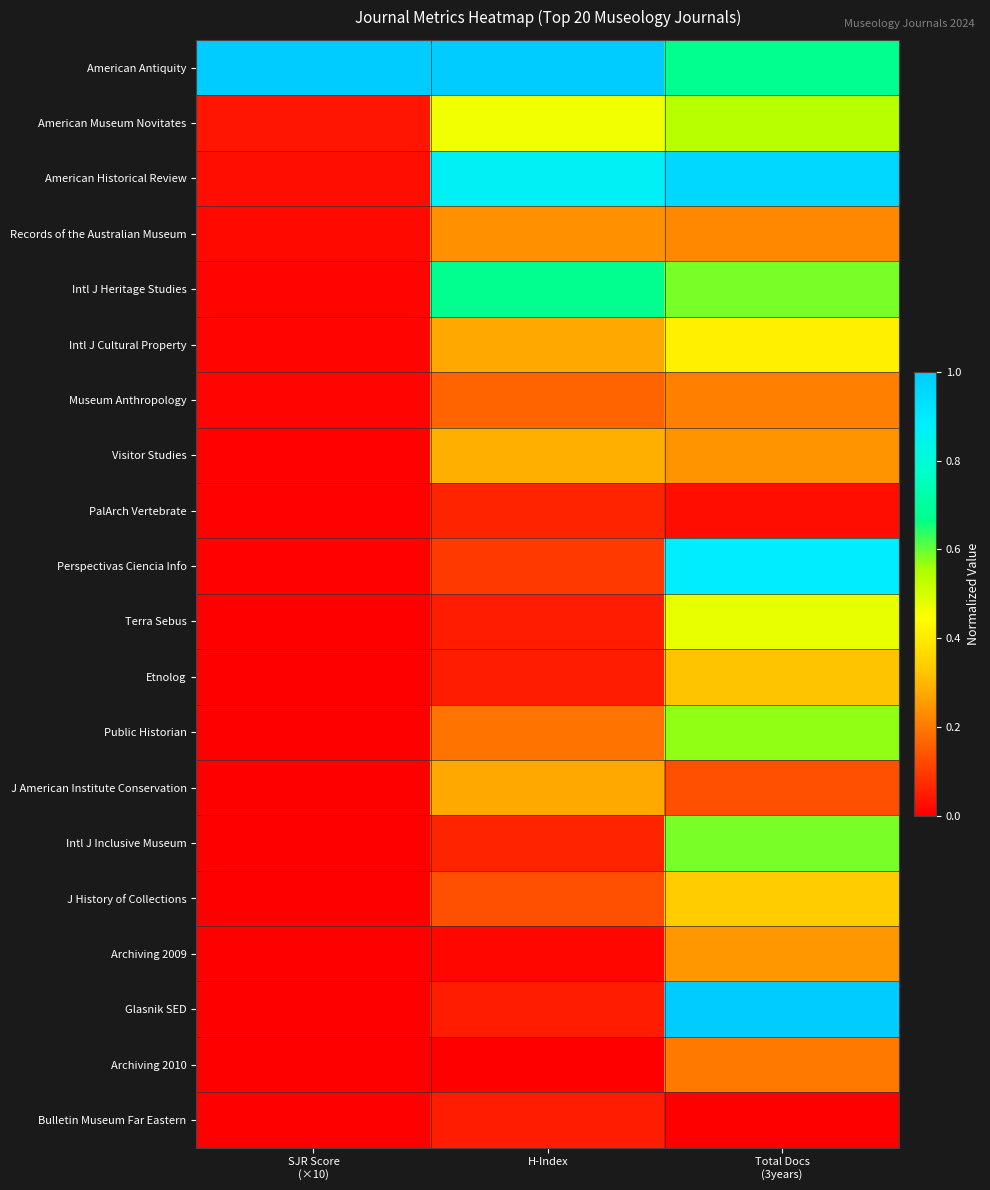

Which series has the largest total across all categories?

American Antiquity